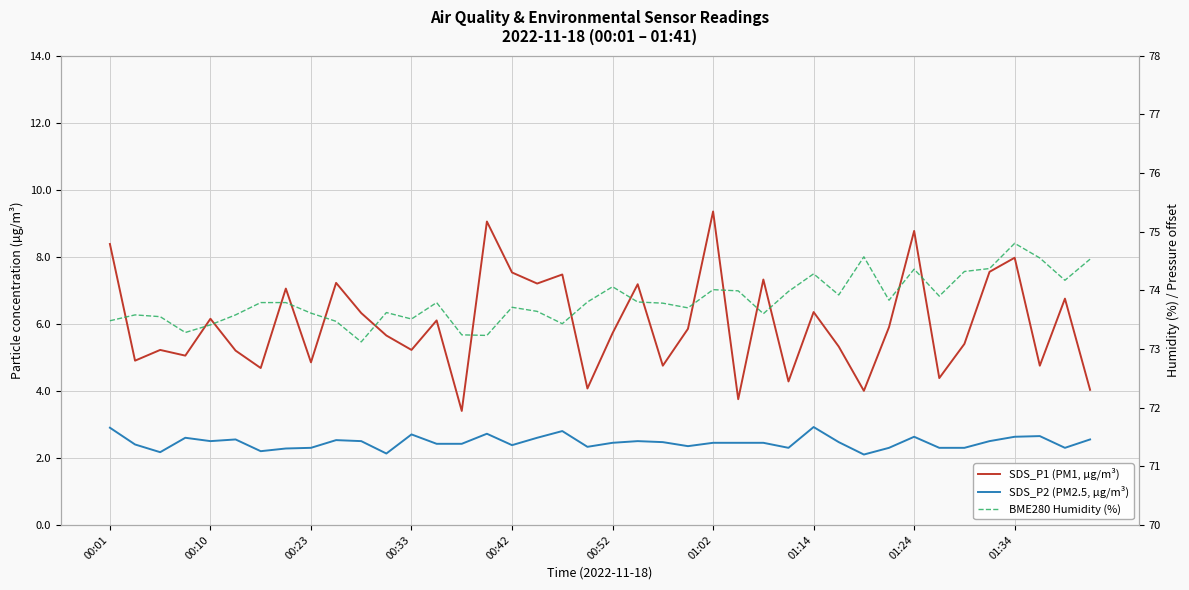

What is the average value of the BME280 Humidity (%) series?

73.8